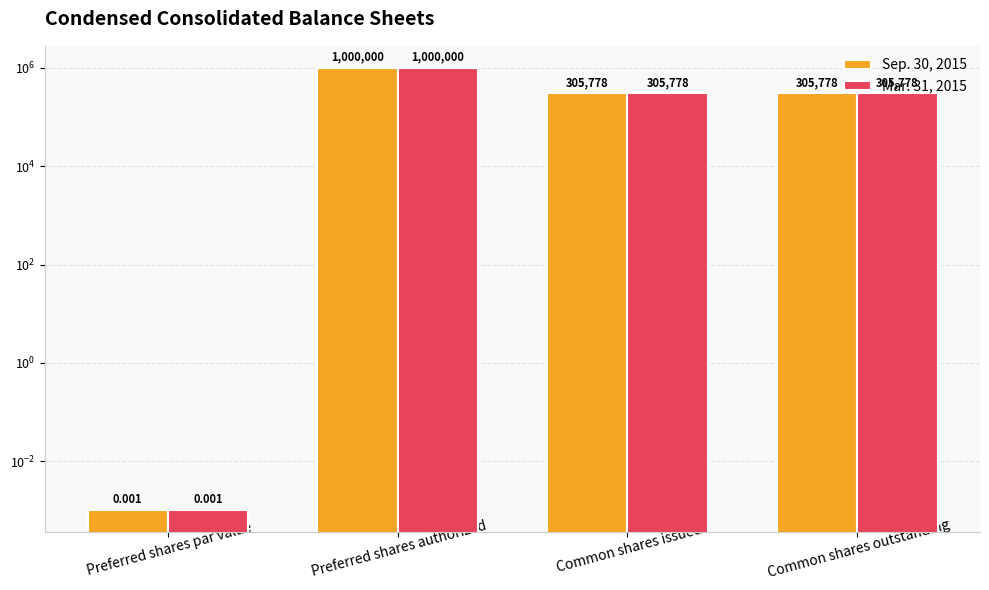

At Common shares issued, list the series in order from largest to smallest.

Sep. 30, 2015, Mar. 31, 2015